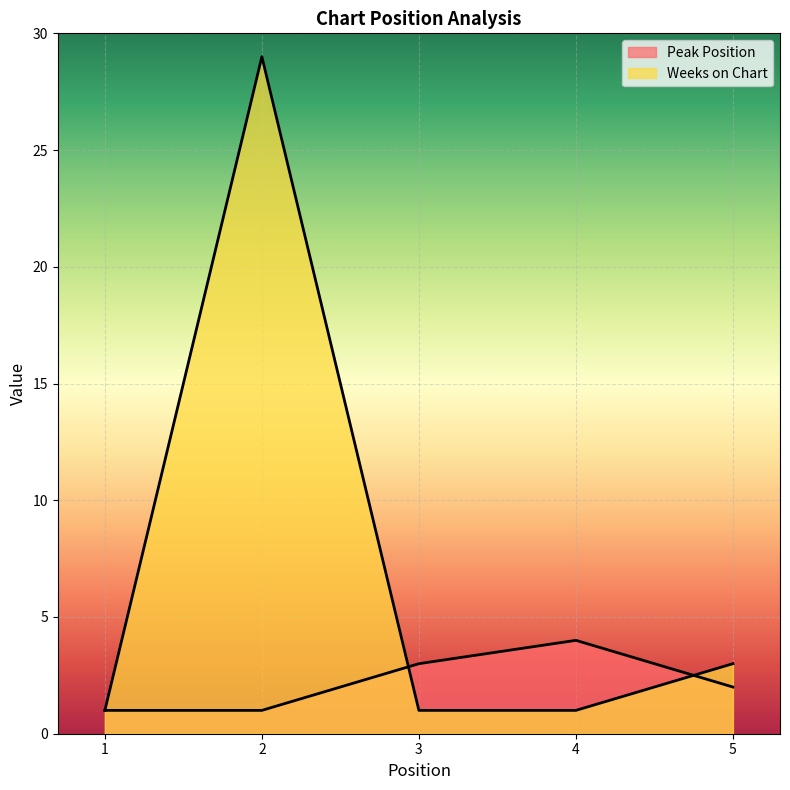

What is the total value across all series at 4?

5